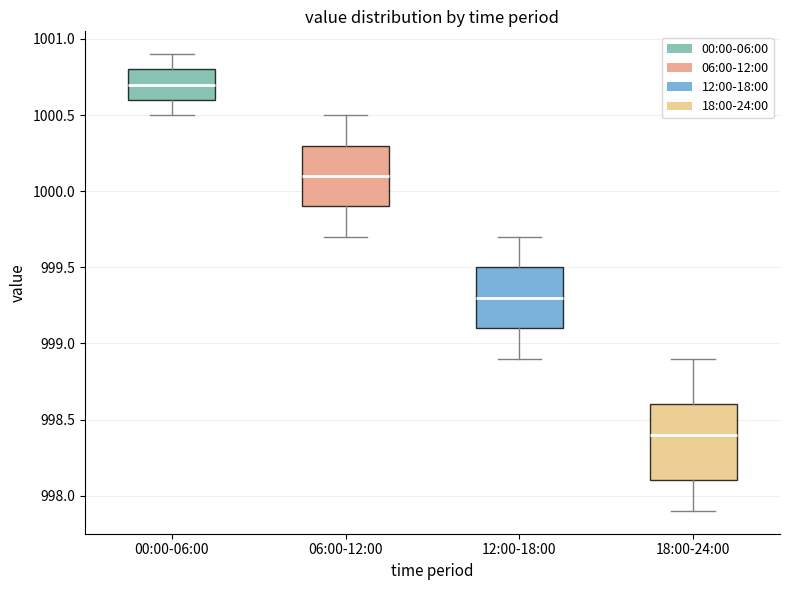

Which box is the tallest, from its lower edge to its upper edge?

18:00-24:00